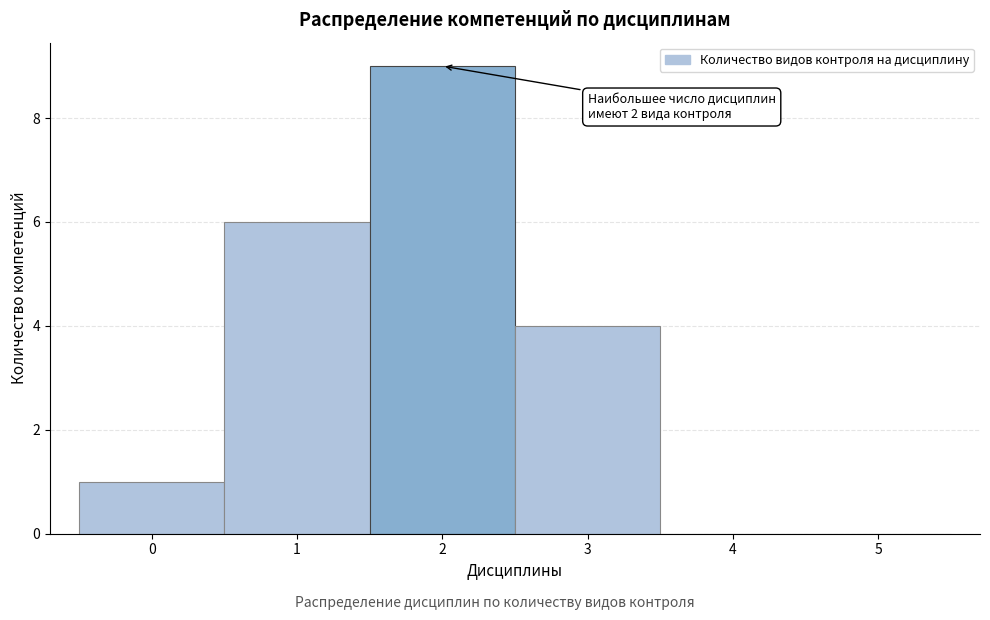

Reading right to left, list all the values displayed in this chart.

5=0	4=0	3=4	2=9	1=6	0=1